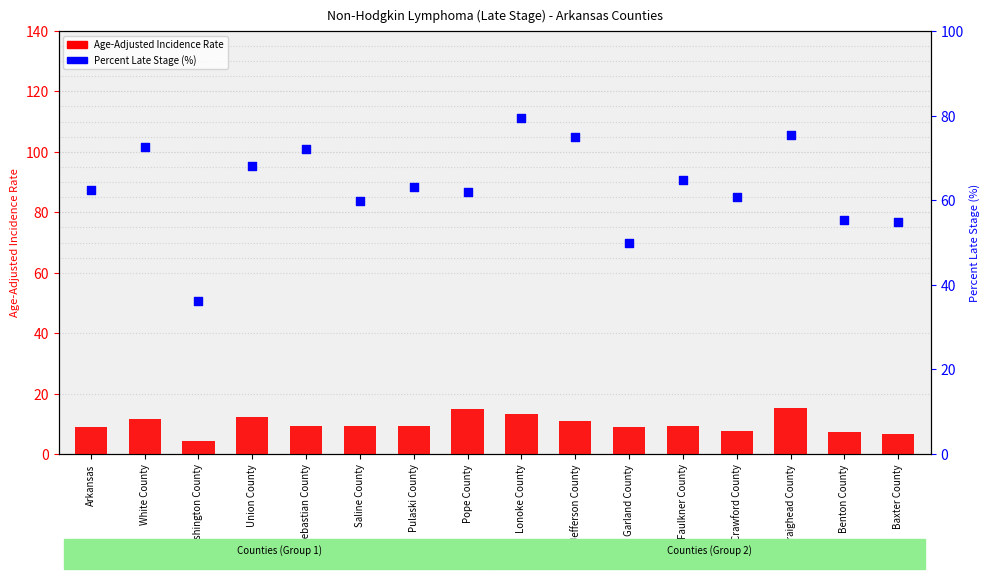

What is the total value across all series at White County?

84.0